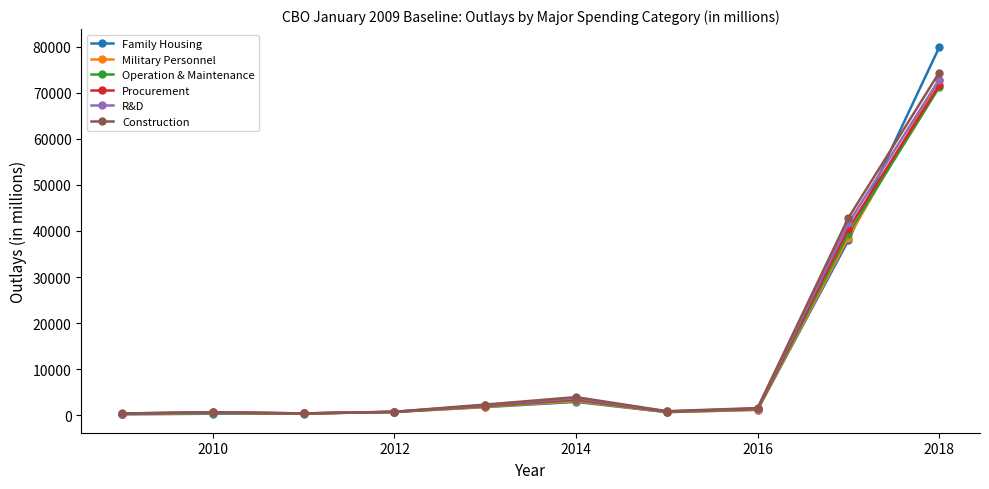

Which series has the widest spread of values?

Family Housing